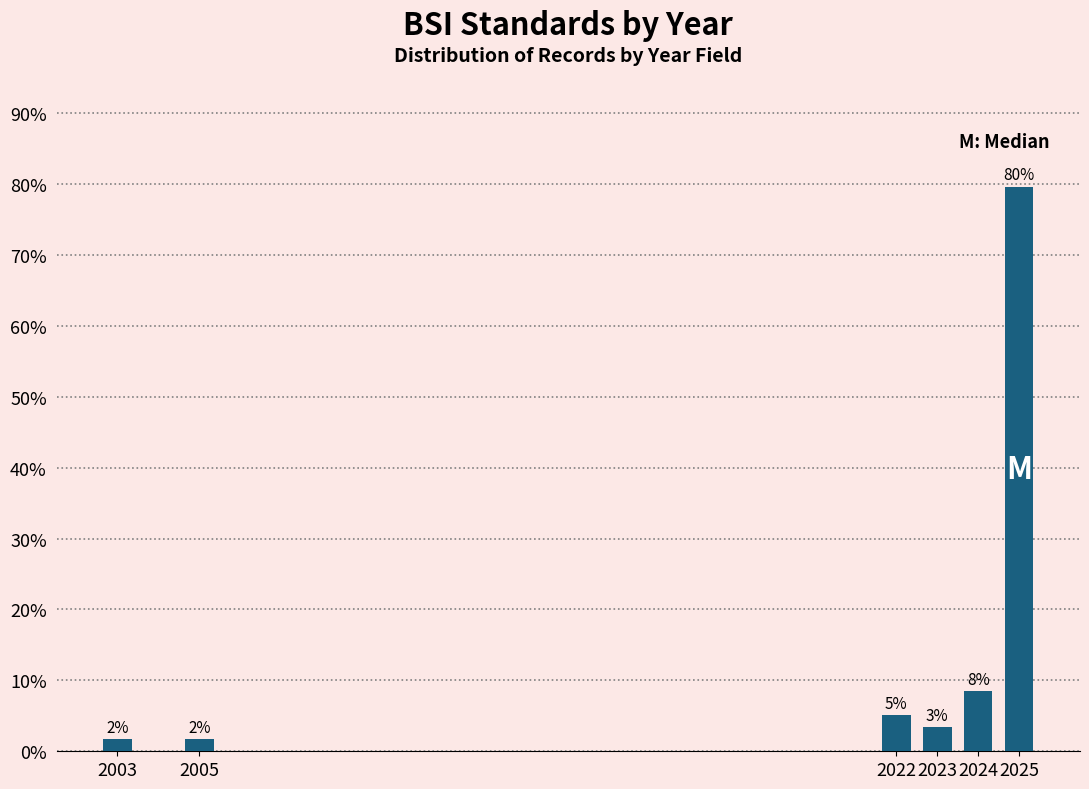

Does the chart contain any negative values?

No